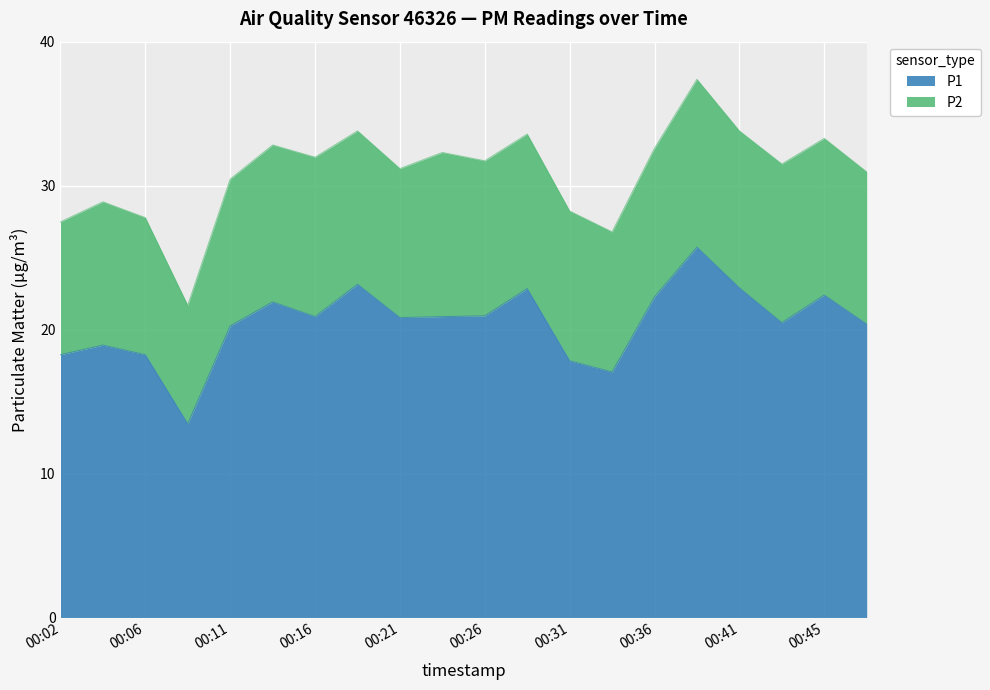

How many values exceed 20?

14